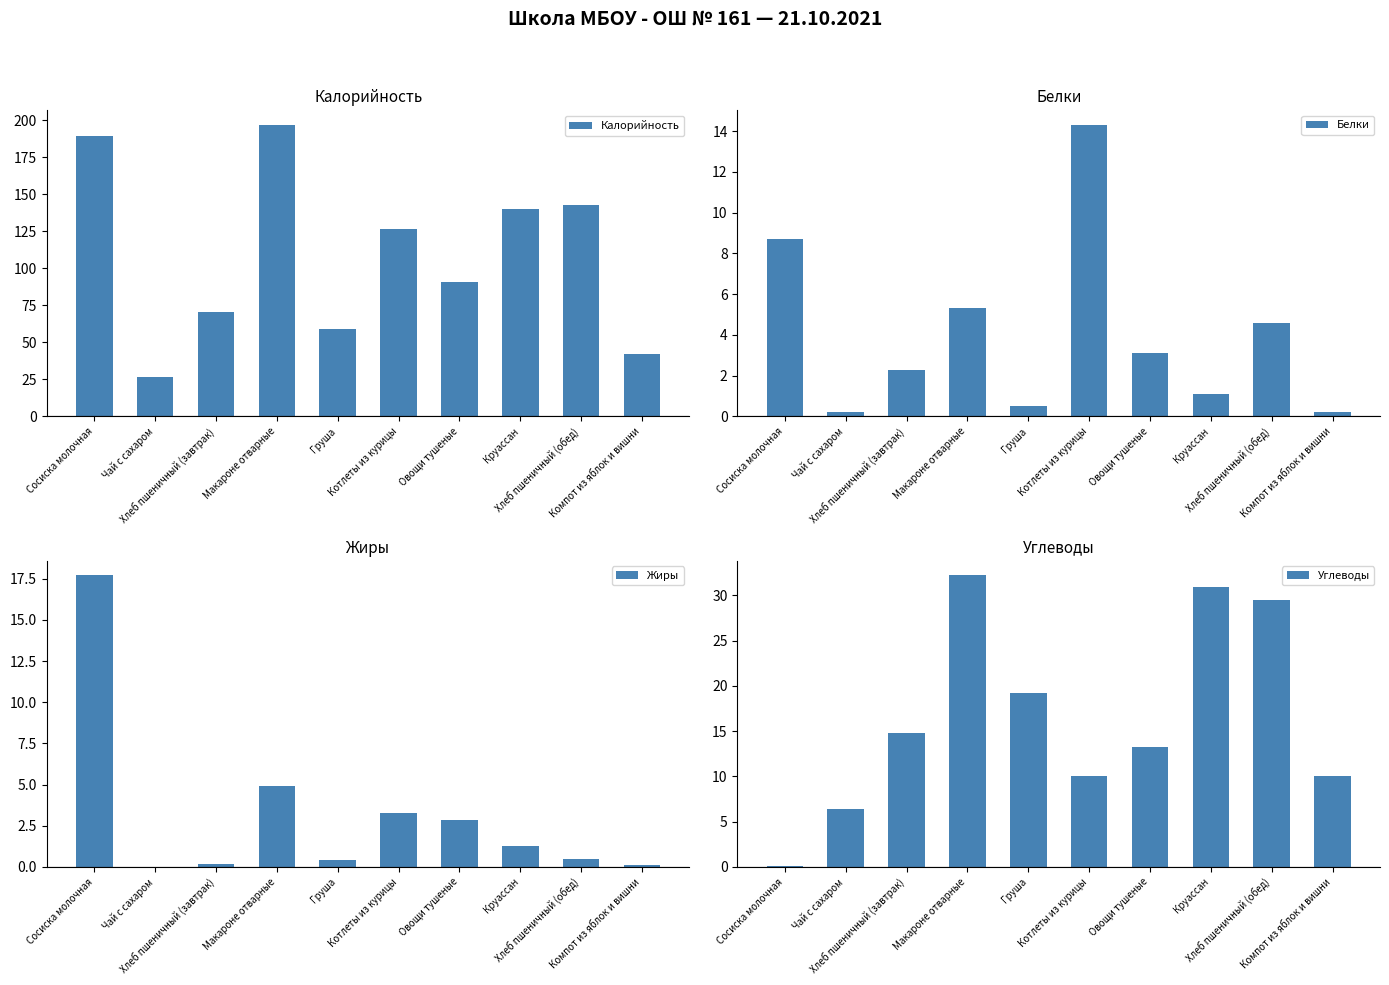

At Хлеб пшеничный (завтрак), list the series in order from largest to smallest.

Калорийность, Углеводы, Белки, Жиры